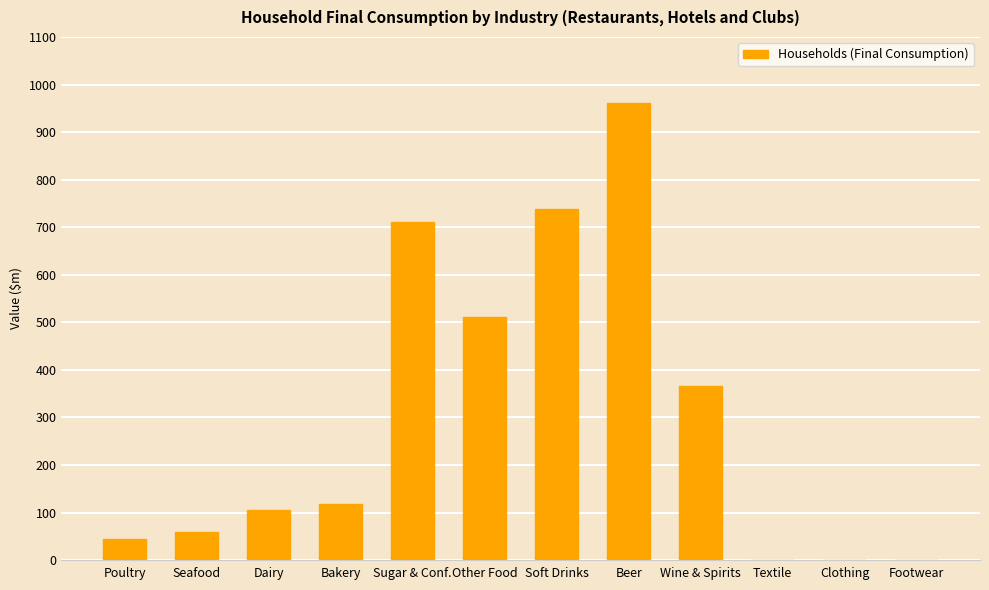

At which label is the value closest to 480?

Other Food